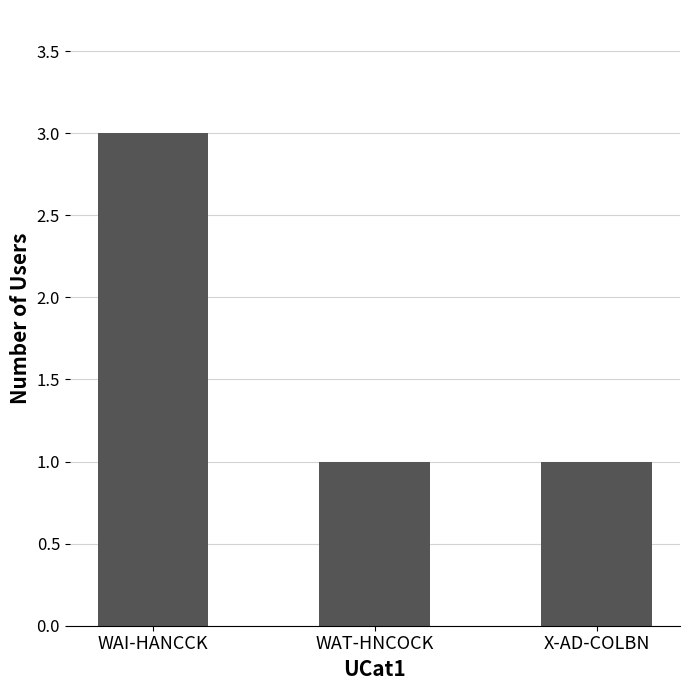

What is the sum of all values?

5